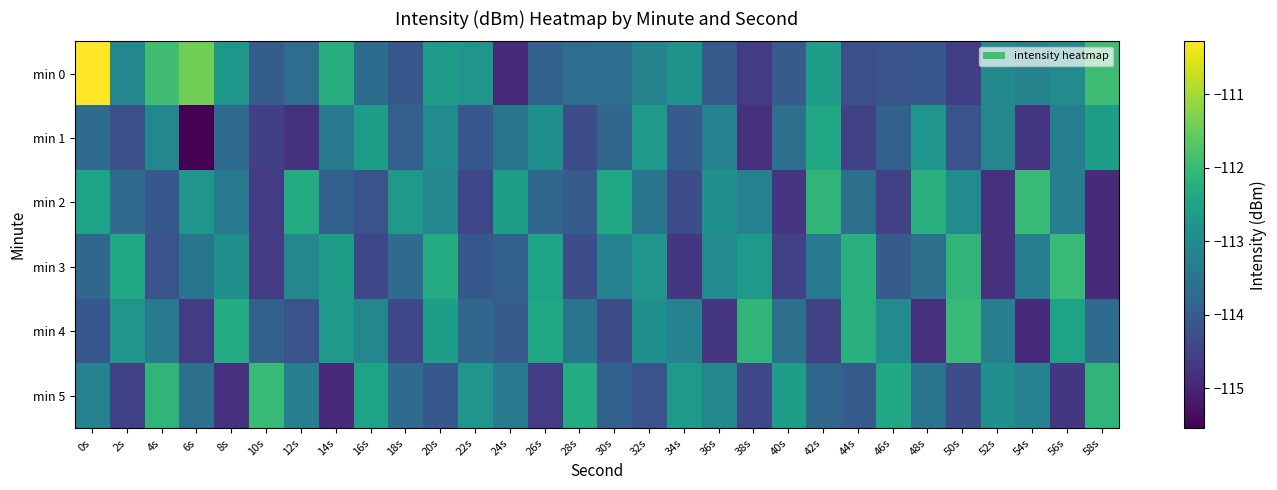

Which has a higher value, 18s or 54s?

54s